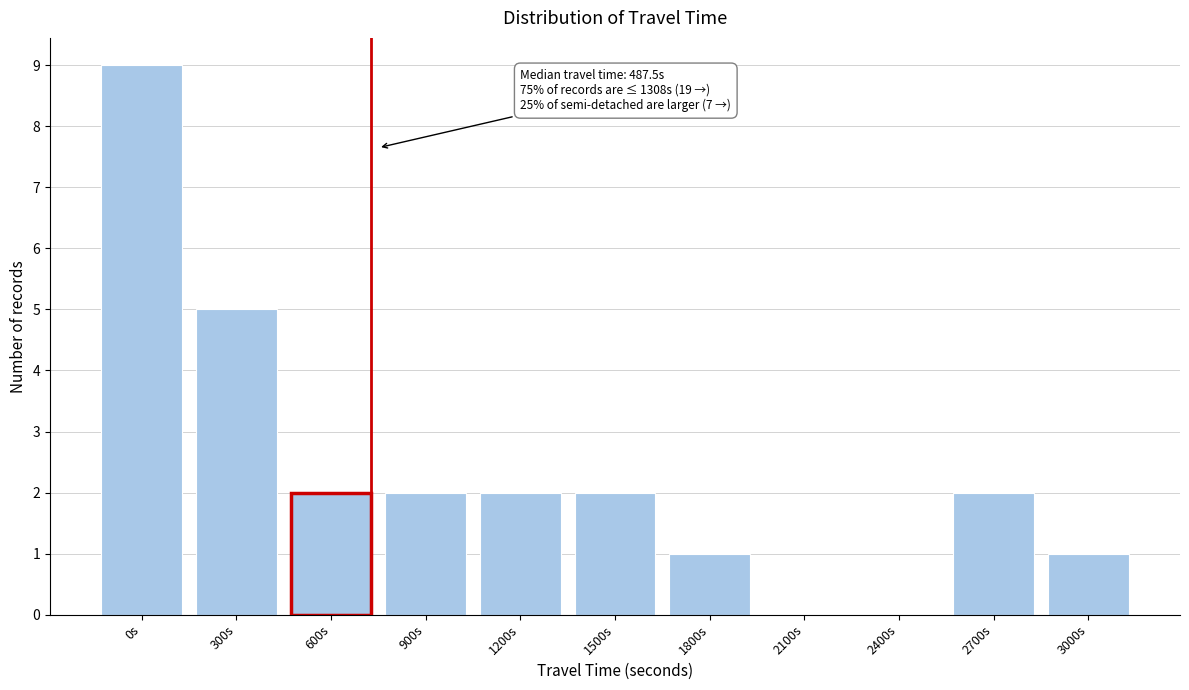

Reading left to right, list all the values displayed in this chart.

0s=9	300s=5	600s=2	900s=2	1200s=2	1500s=2	1800s=1	2100s=0	2400s=0	2700s=2	3000s=1